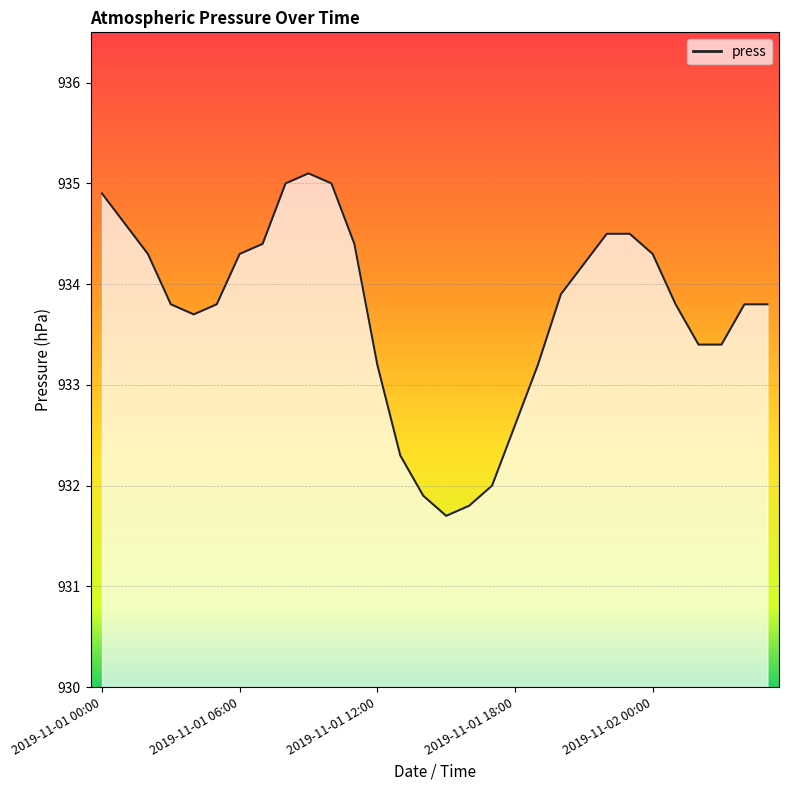

What is the greatest value displayed?

935.1